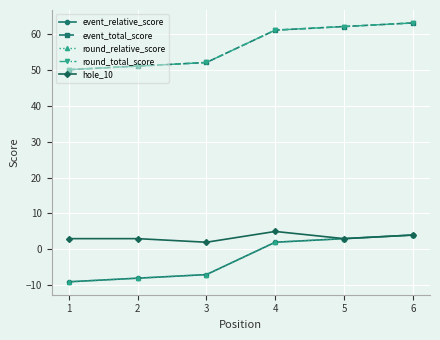

Which series changed the most between 1 and 3?

event_relative_score